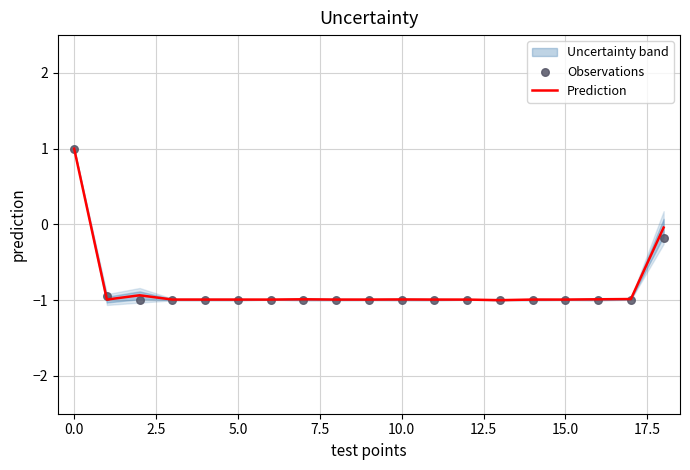

What is the lowest value of the Prediction series?

-1.0